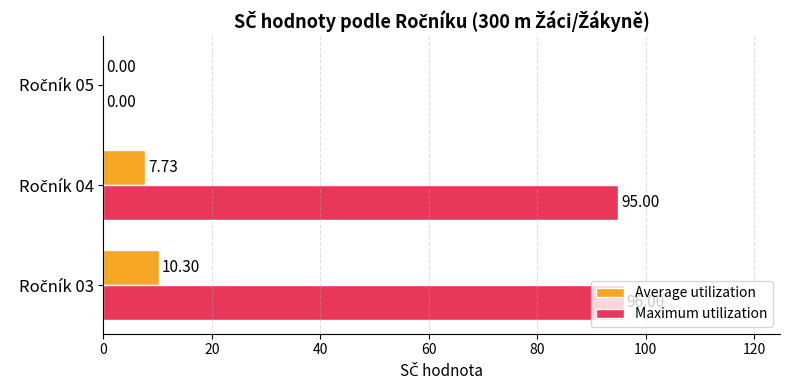

What is the sum of all Maximum utilization values?

191.0